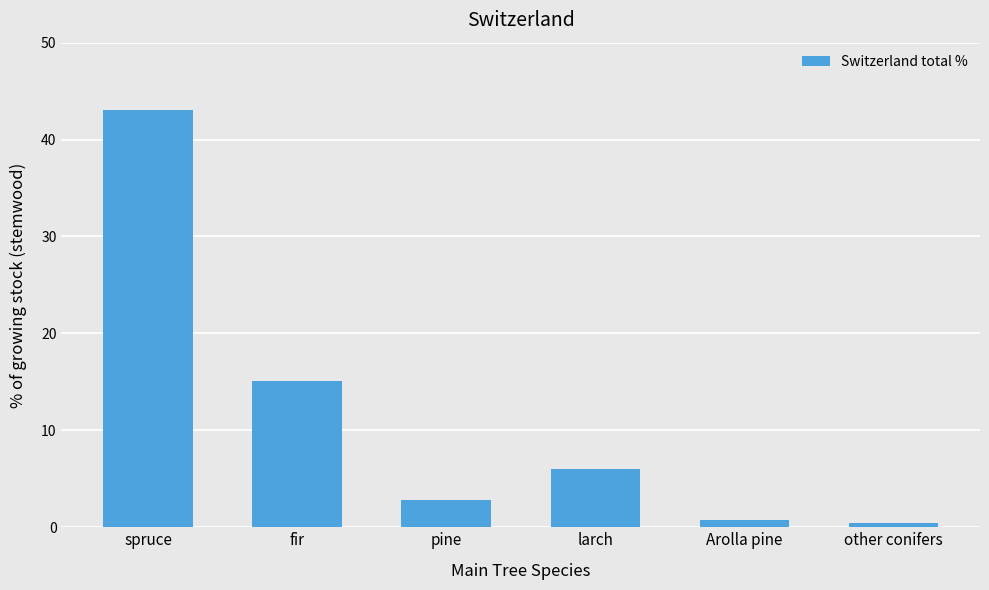

What is the label of the 1st bar from the right?

other conifers